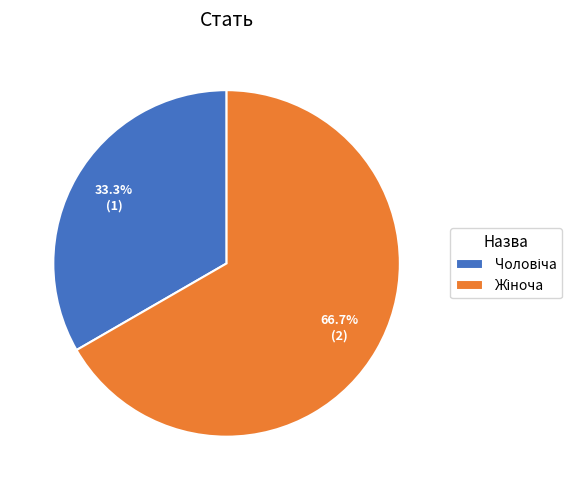

To the nearest percent, what is the average slice percentage?

50%